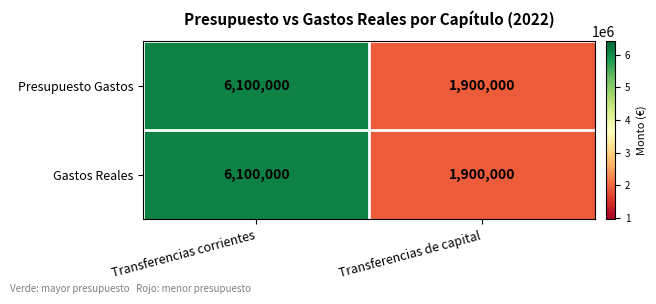

What is the total value across all series at Transferencias corrientes?

12200000